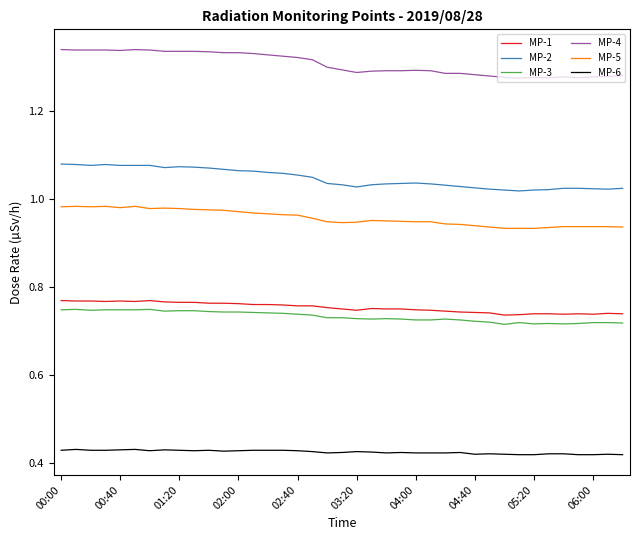

Which series has the widest spread of values?

MP-4